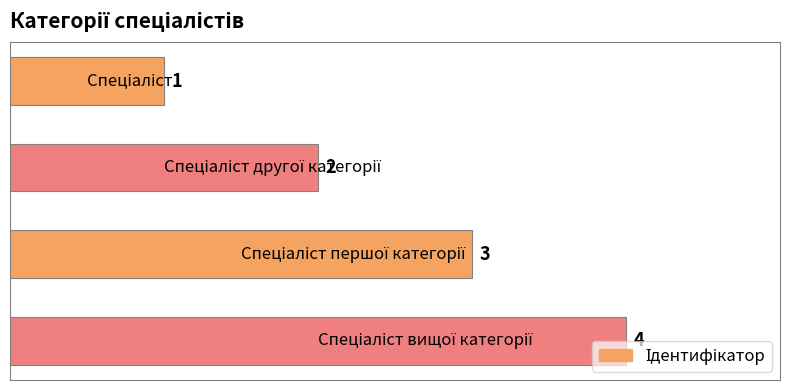

How many bars are there in total?

4